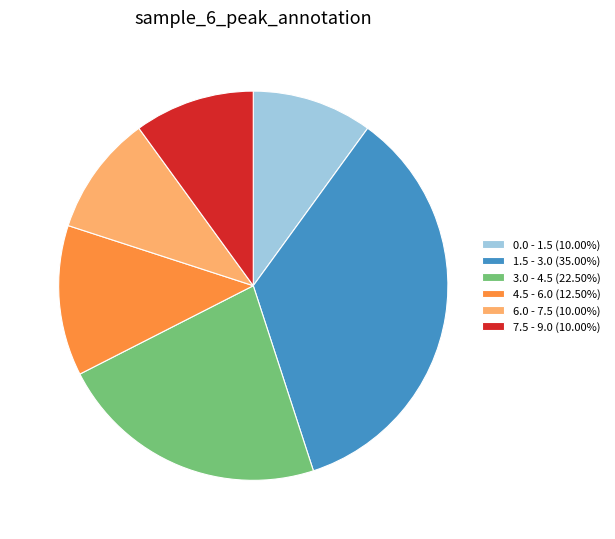

Is 0.0 - 1.5 (10.00%) the majority of the pie?

No